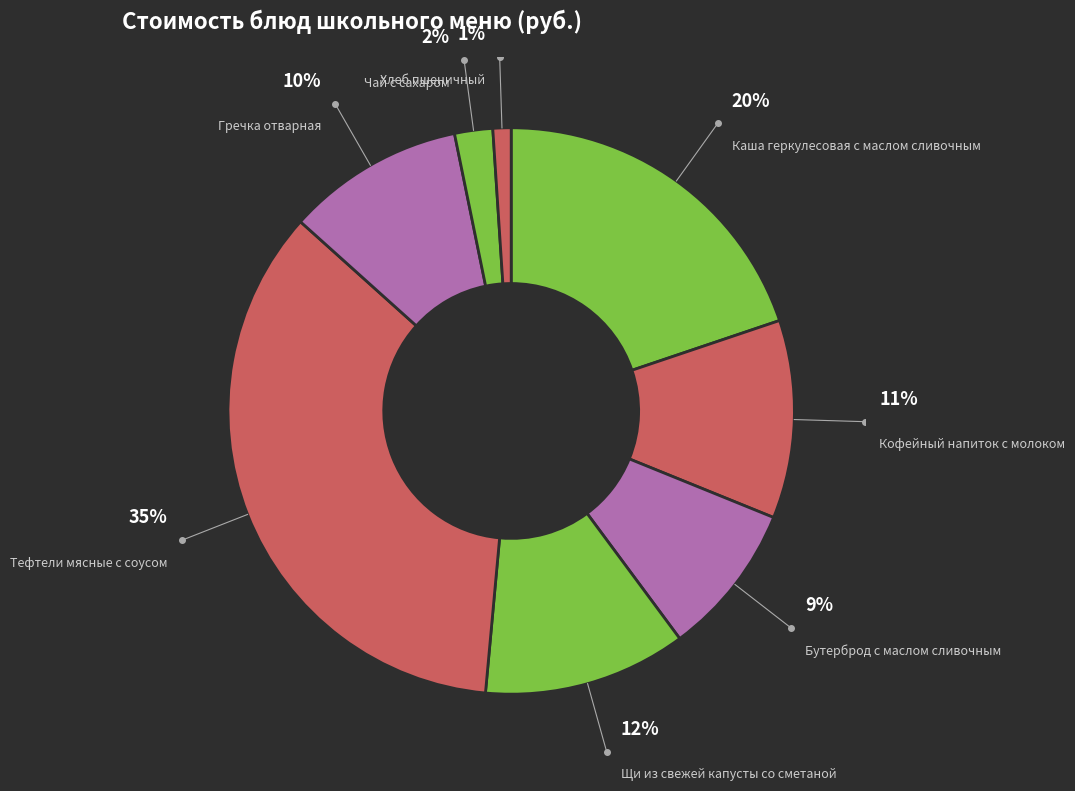

How many slices are in this pie chart?

8